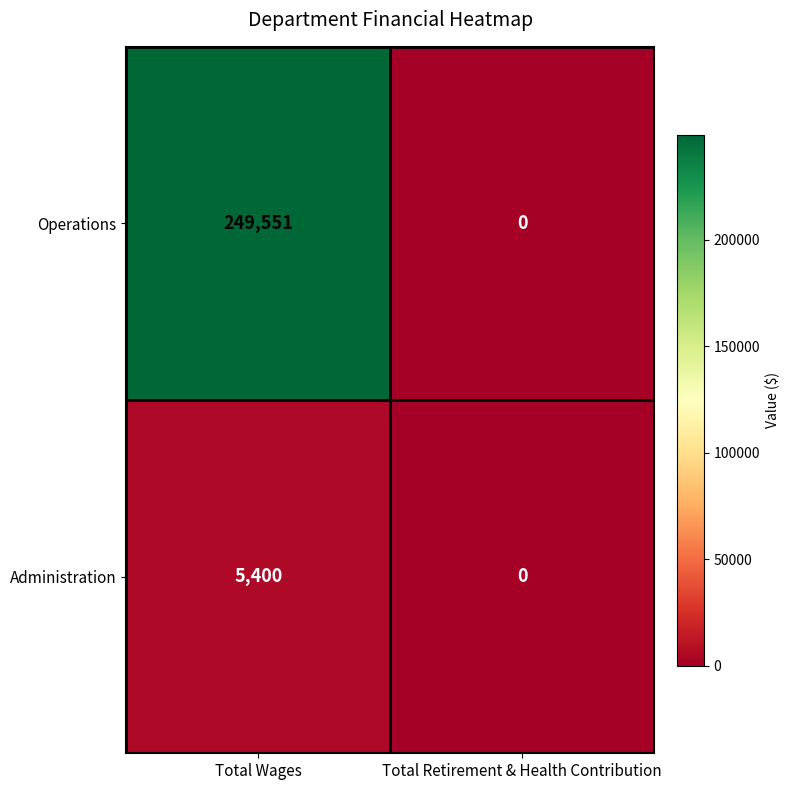

Rank the series by their maximum value, from lowest to highest.

Administration, Operations